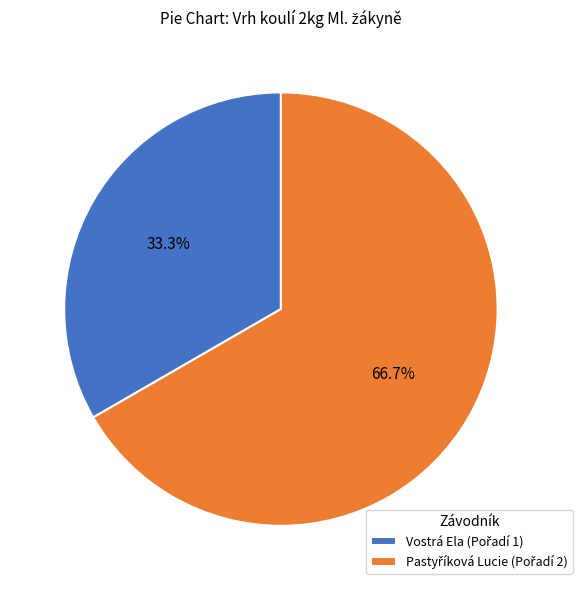

Is there a majority slice in this chart?

Yes